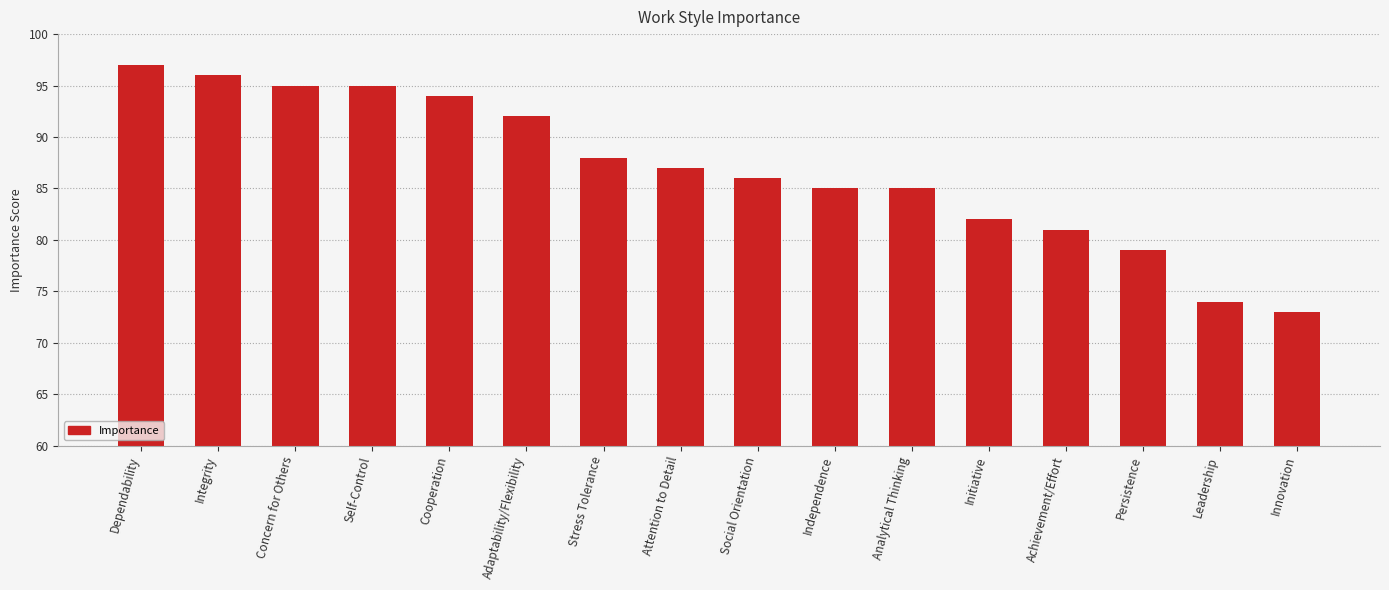

True or false: the data shows 141 at Stress Tolerance.

False